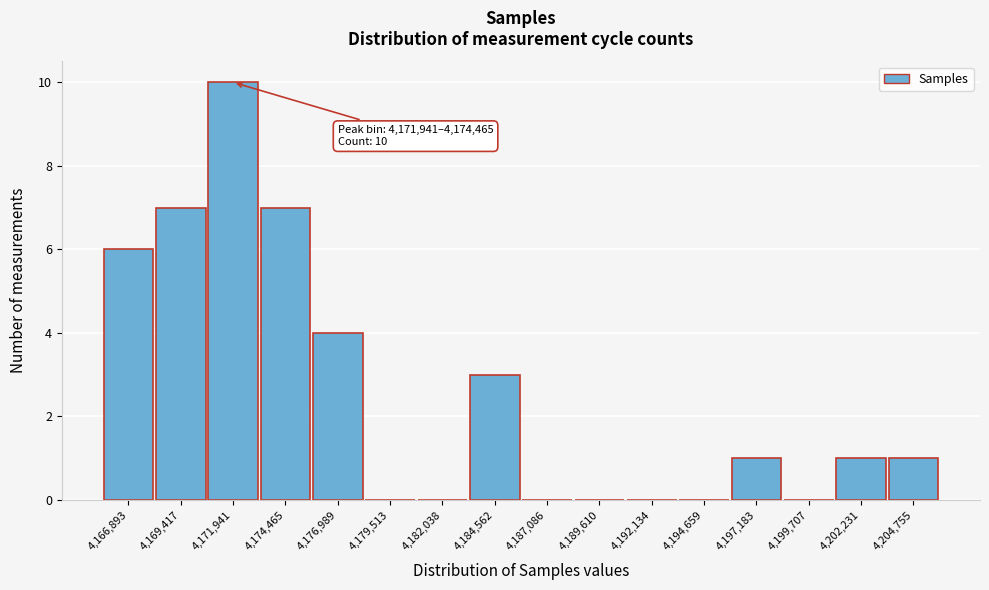

Reading left to right, what are all the values shown in this chart?

4,166,893=6	4,169,417=7	4,171,941=10	4,174,465=7	4,176,989=4	4,179,513=0	4,182,038=0	4,184,562=3	4,187,086=0	4,189,610=0	4,192,134=0	4,194,659=0	4,197,183=1	4,199,707=0	4,202,231=1	4,204,755=1